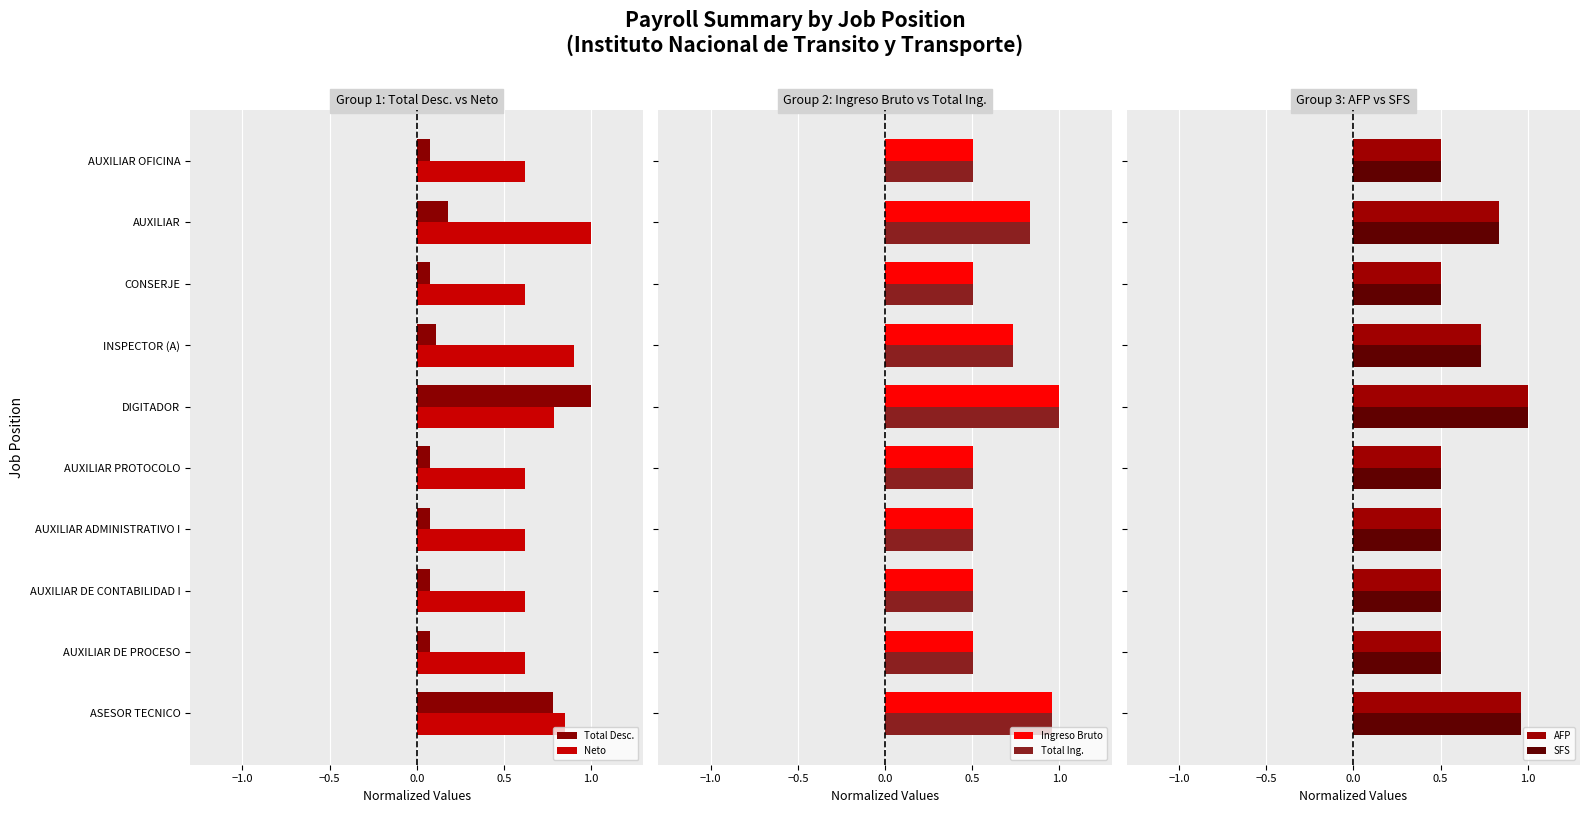

What is the difference between the maximum and minimum values in the Total Ing. series?

0.5